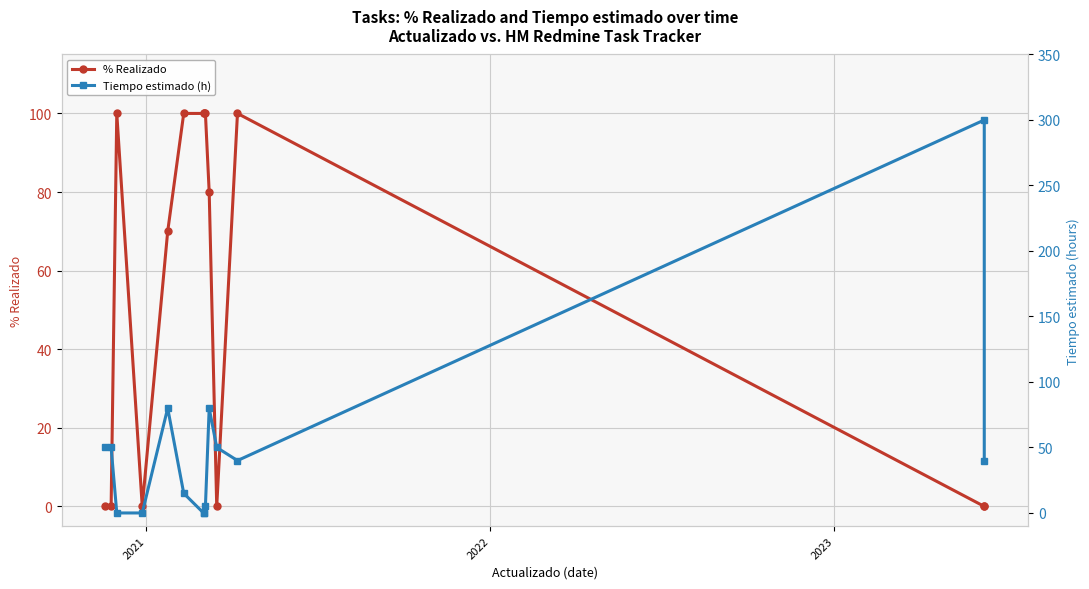

The value of Tiempo estimado (h) at 13 is 15. True or false?

False